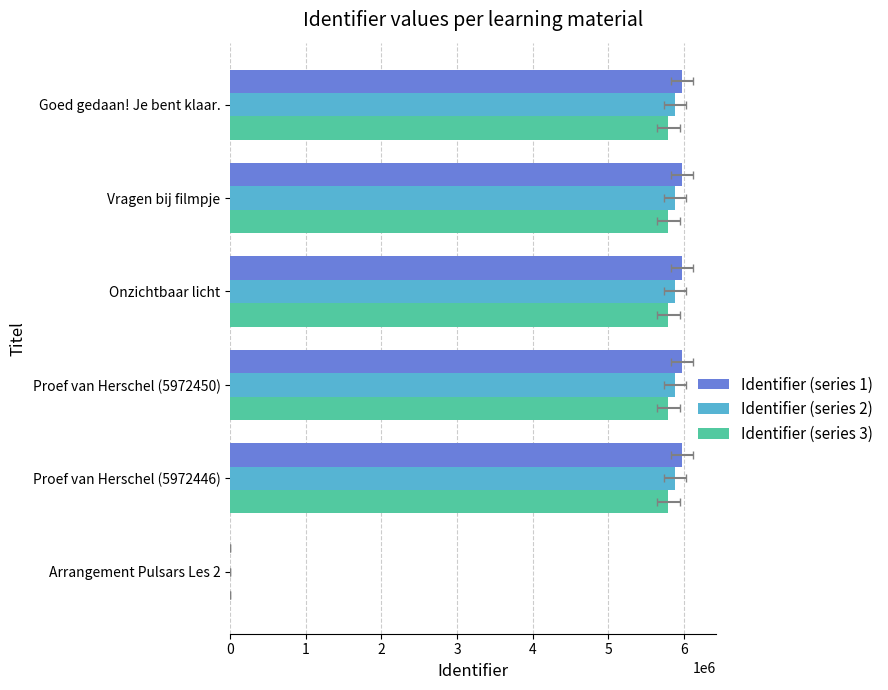

Reading right to left, transcribe all the data shown in this chart.

Identifier (series 1): 5972692	5972537	5972505	5972450	5972446	0
Identifier (series 2): 5883101	5882948	5882917	5882863	5882859	0
Identifier (series 3): 5793511	5793360	5793329	5793276	5793272	0